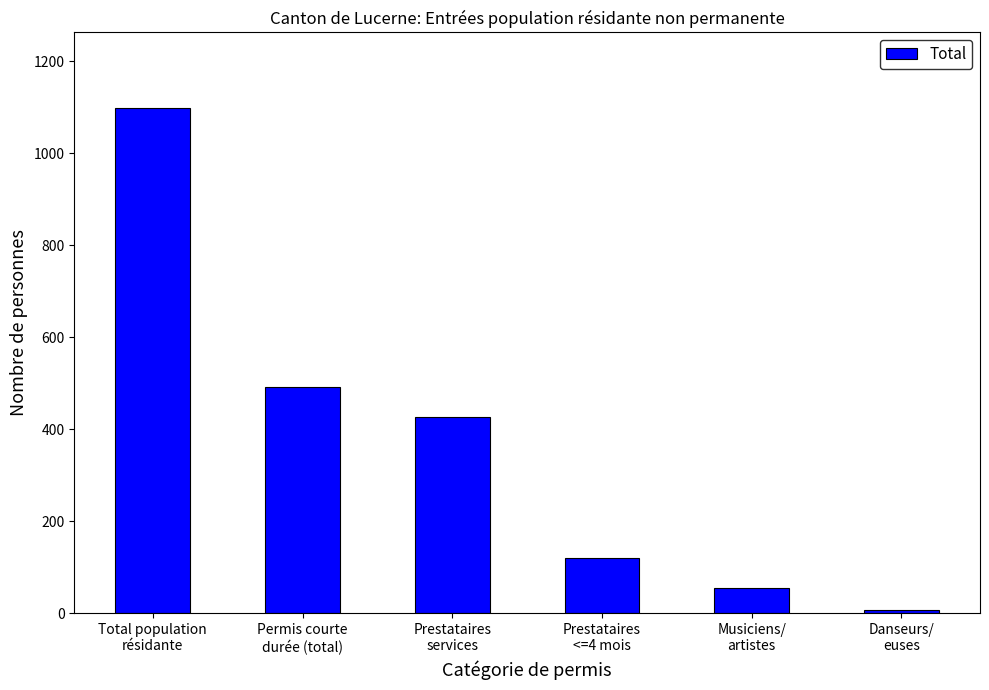

Is it true that the value at Total population
résidante is 1098?

True